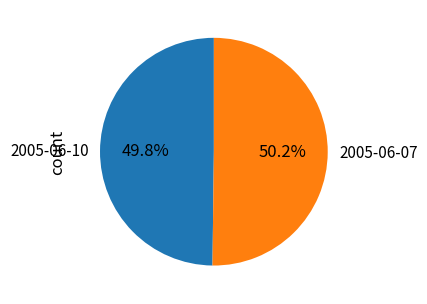

True or false: 2005-06-10 accounts for 59% of the total.

False